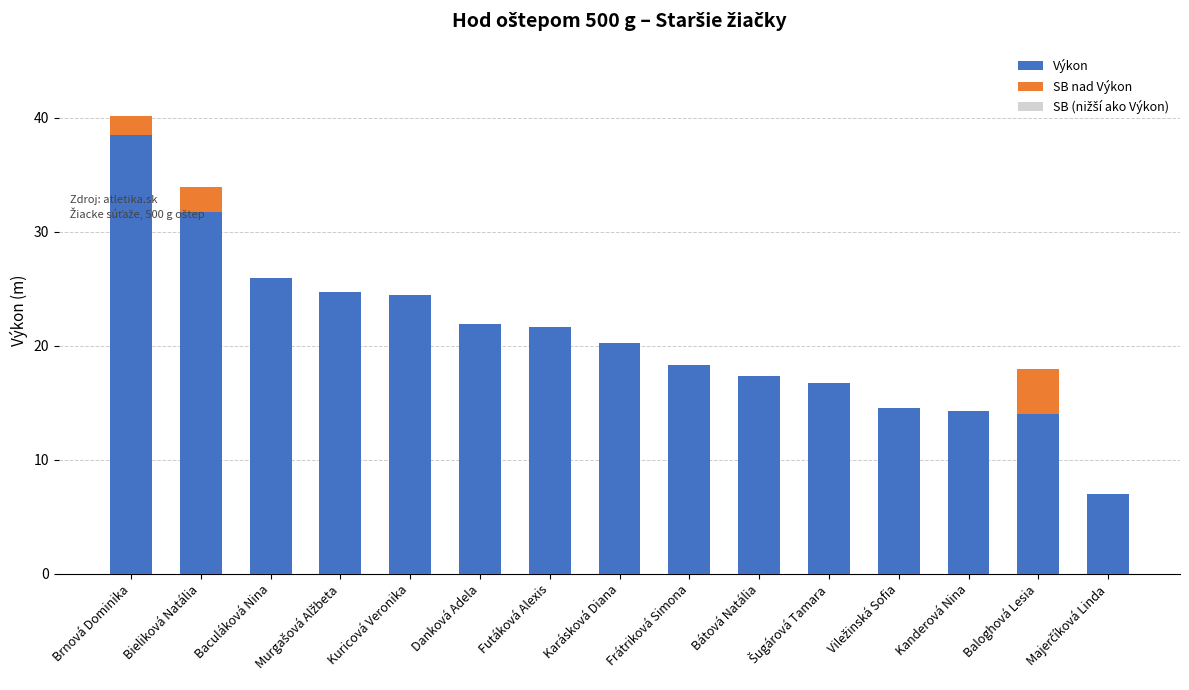

Which series has the widest spread of values?

Výkon